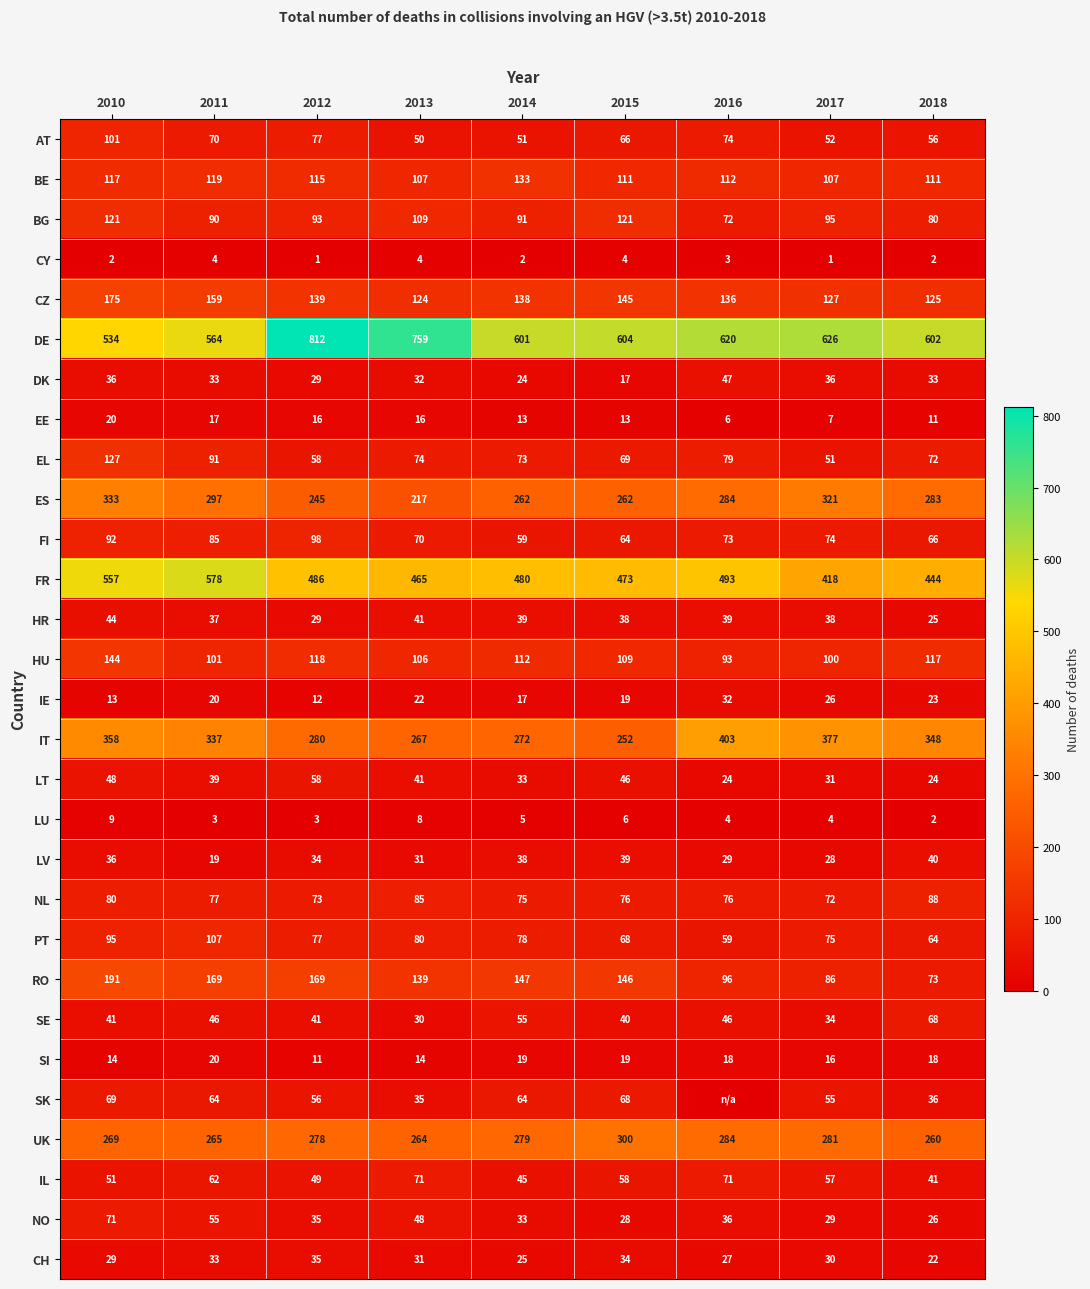

At 2015, list the series in order from smallest to largest.

CY, LU, EE, DK, IE, SI, NO, CH, HR, LV, SE, LT, IL, FI, AT, PT, SK, EL, NL, HU, BE, BG, CZ, RO, IT, ES, UK, FR, DE